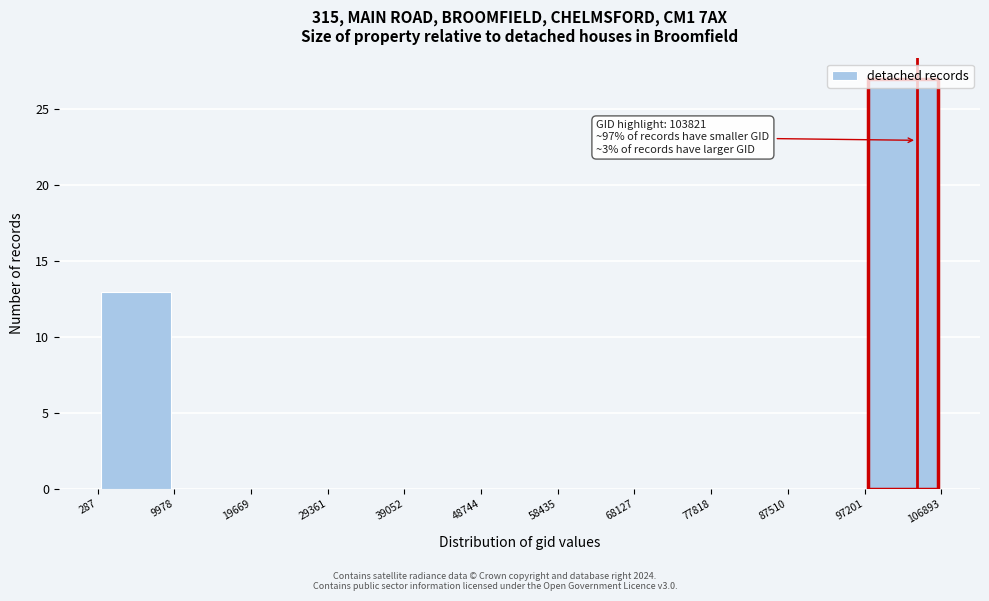

Over which range of the x-axis is the bar tallest?

97201 to 106893